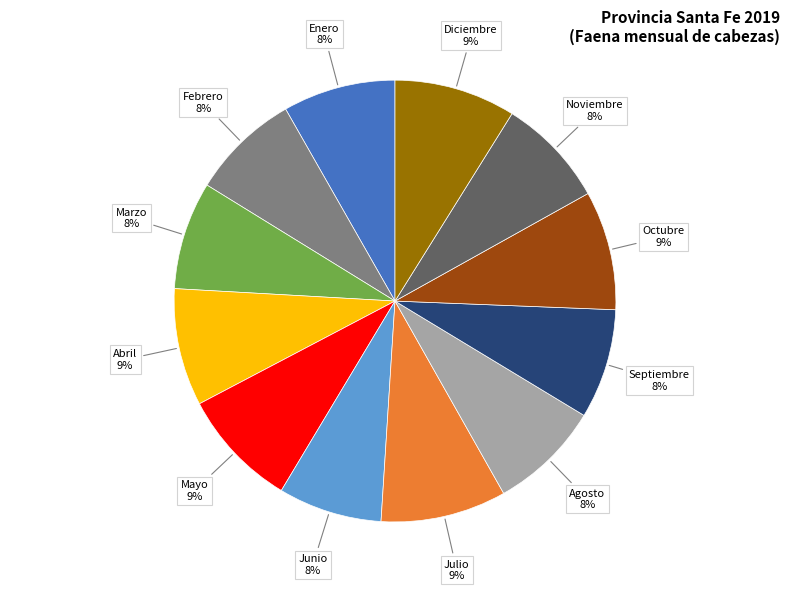

To the nearest percent, what portion does Febrero represent?

8%